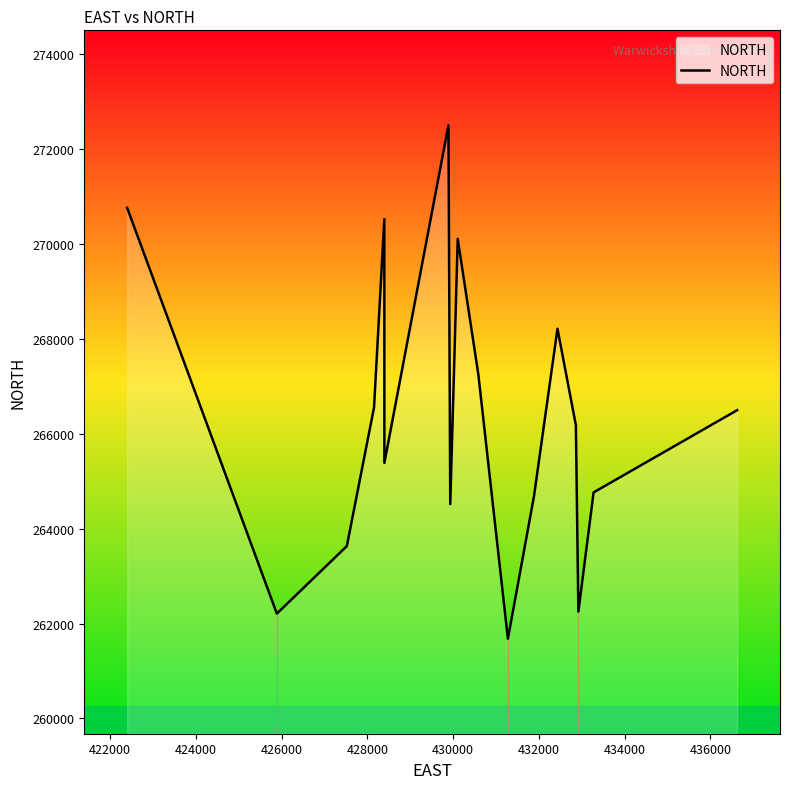

What is the minimum value shown in the chart?

261678